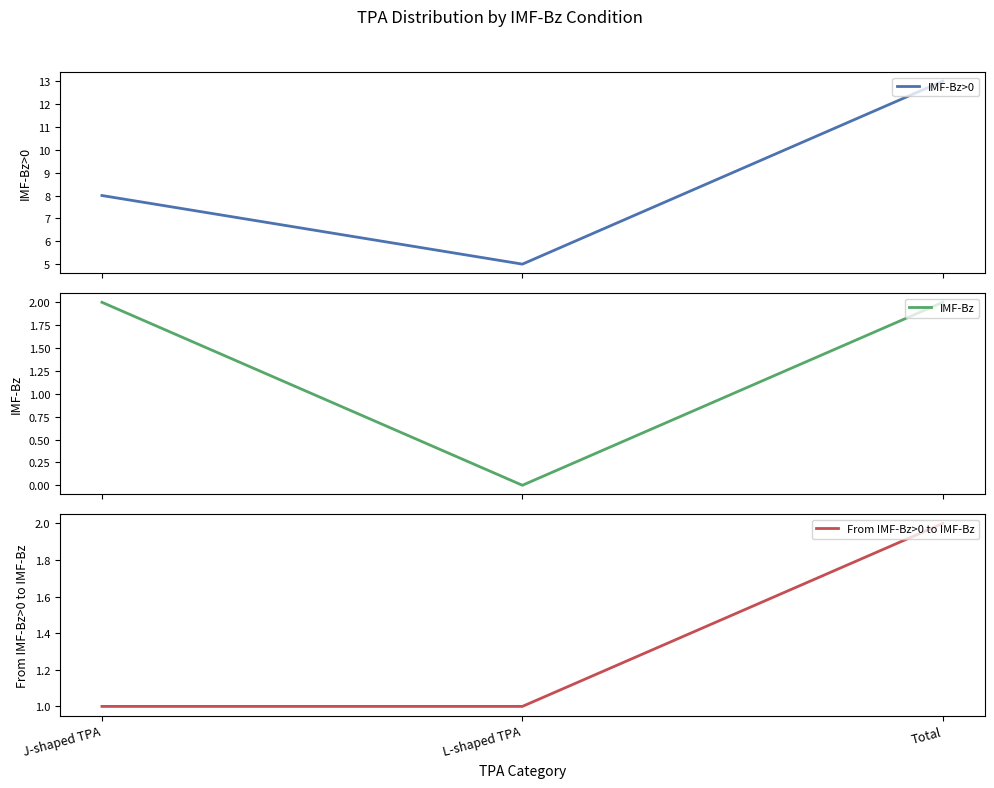

The value of IMF-Bz>0 at L-shaped TPA is 5. True or false?

True